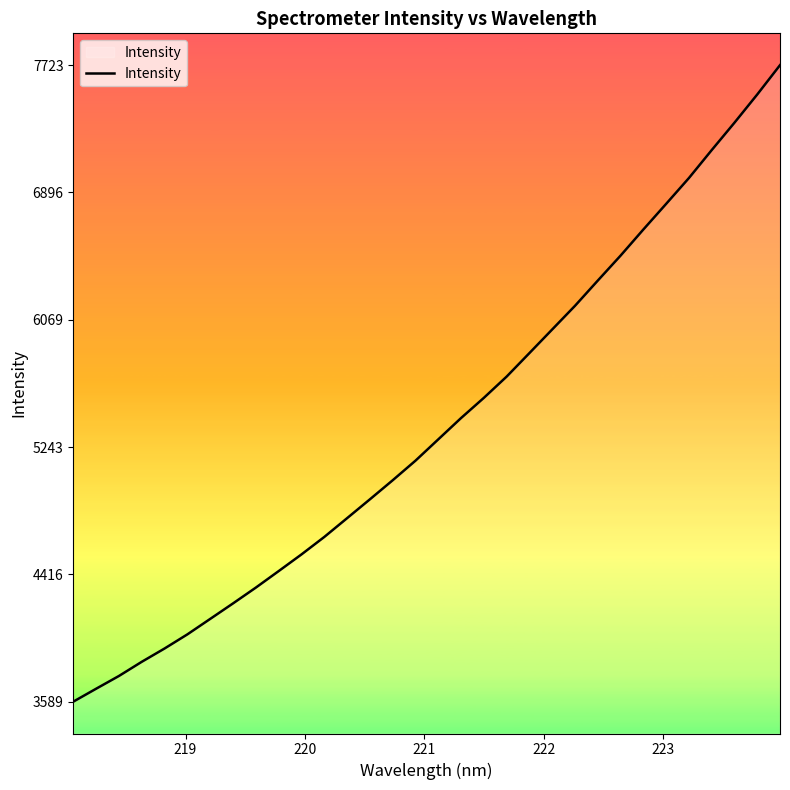

What is the smallest value displayed?

3589.3